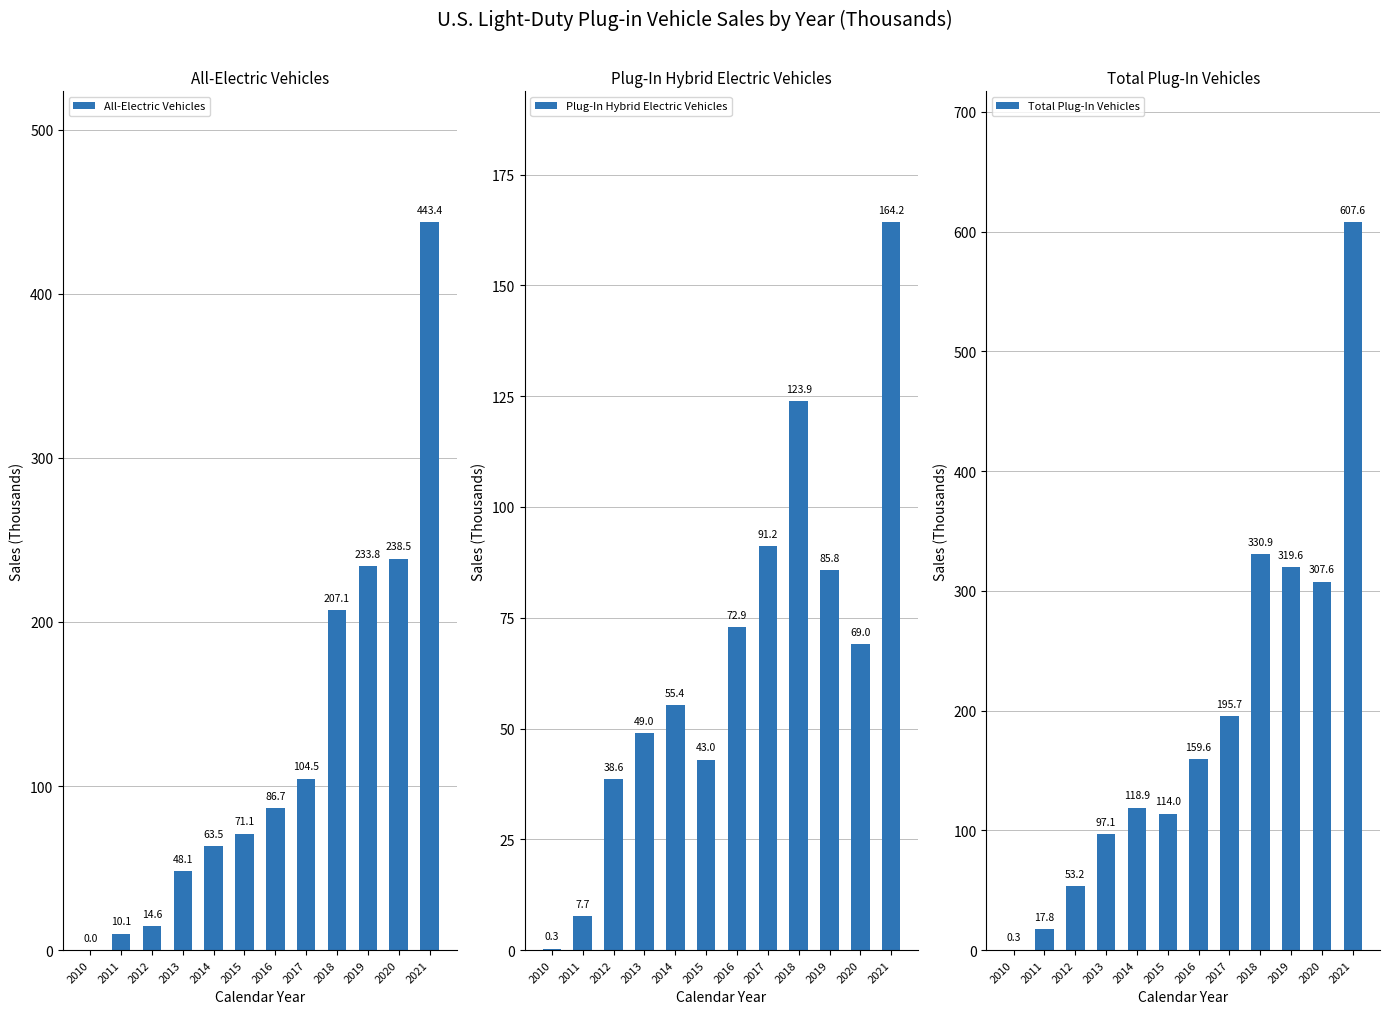

List the labels in order of All-Electric Vehicles value, smallest first.

2010, 2011, 2012, 2013, 2014, 2015, 2016, 2017, 2018, 2019, 2020, 2021